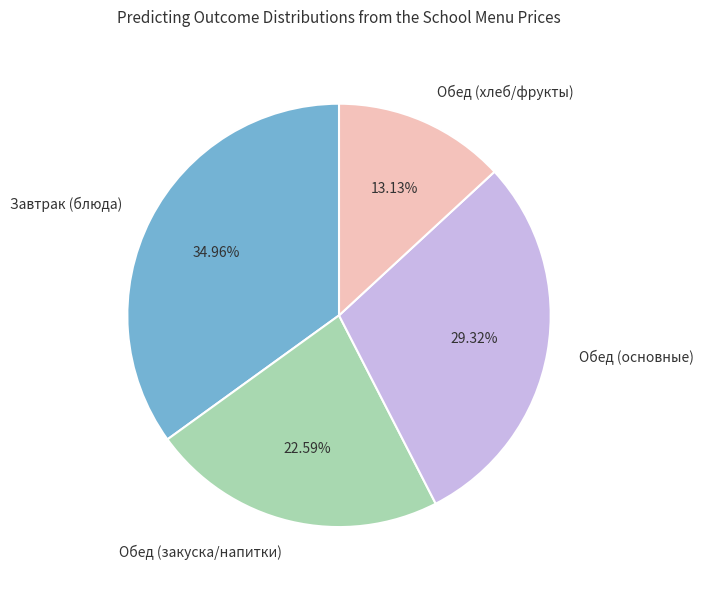

What is the ratio of the value at Завтрак (блюда) to the value at Обед (закуска/напитки)?

1.5